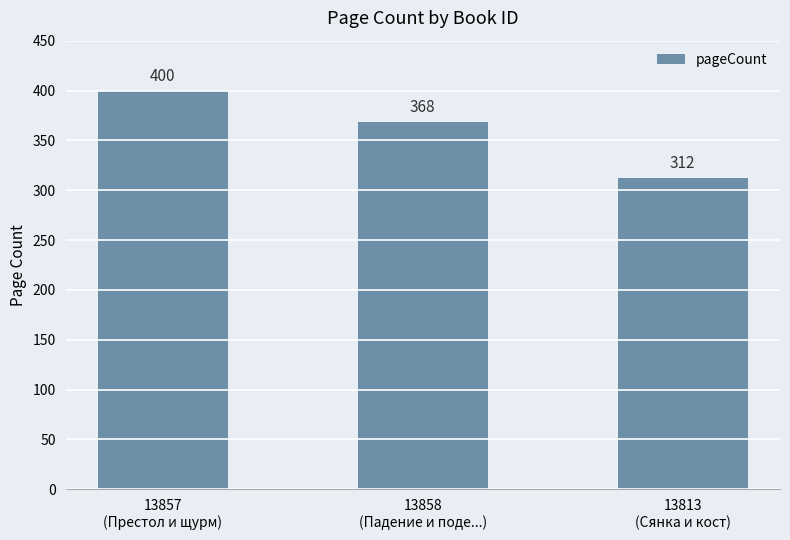

Approximately how many times larger is the value at 13813
(Сянка и кост) compared to 13858
(Падение и поде...)?

0.8